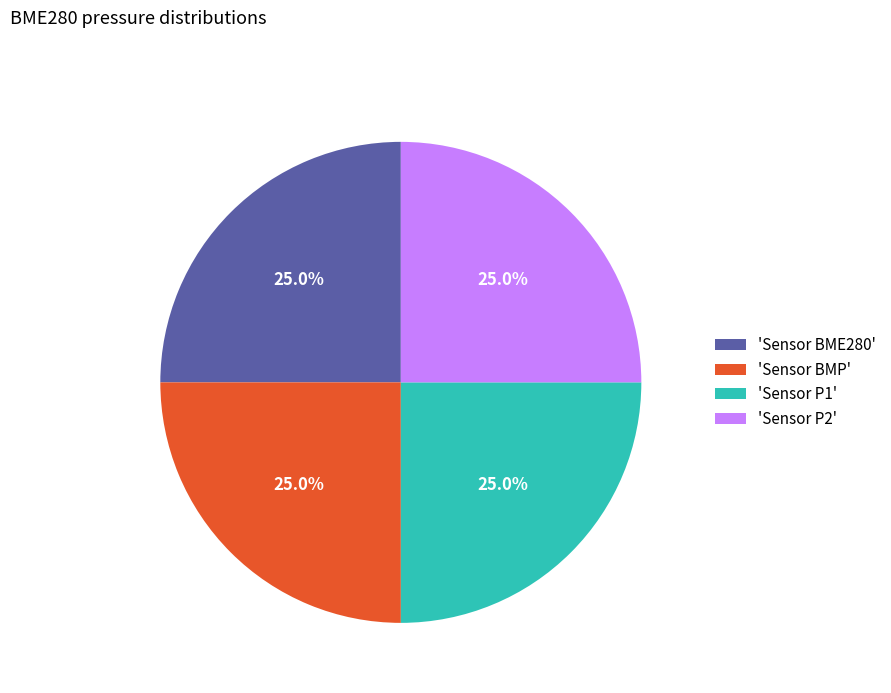

Combined, what portion of the pie is 'Sensor BMP' and 'Sensor BME280'?

50.0%